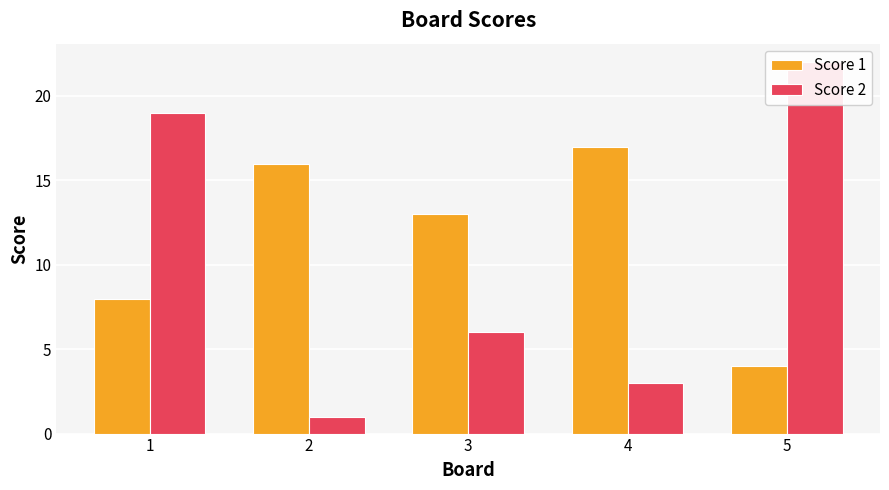

Is it true that Score 2 equals 6 at 3?

True